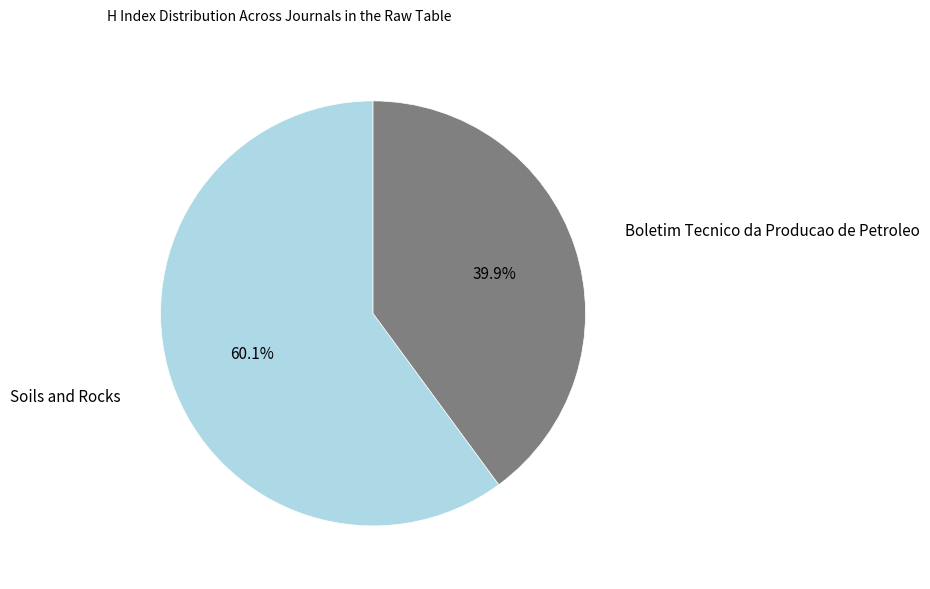

Does Soils and Rocks account for over 50% of the chart?

Yes